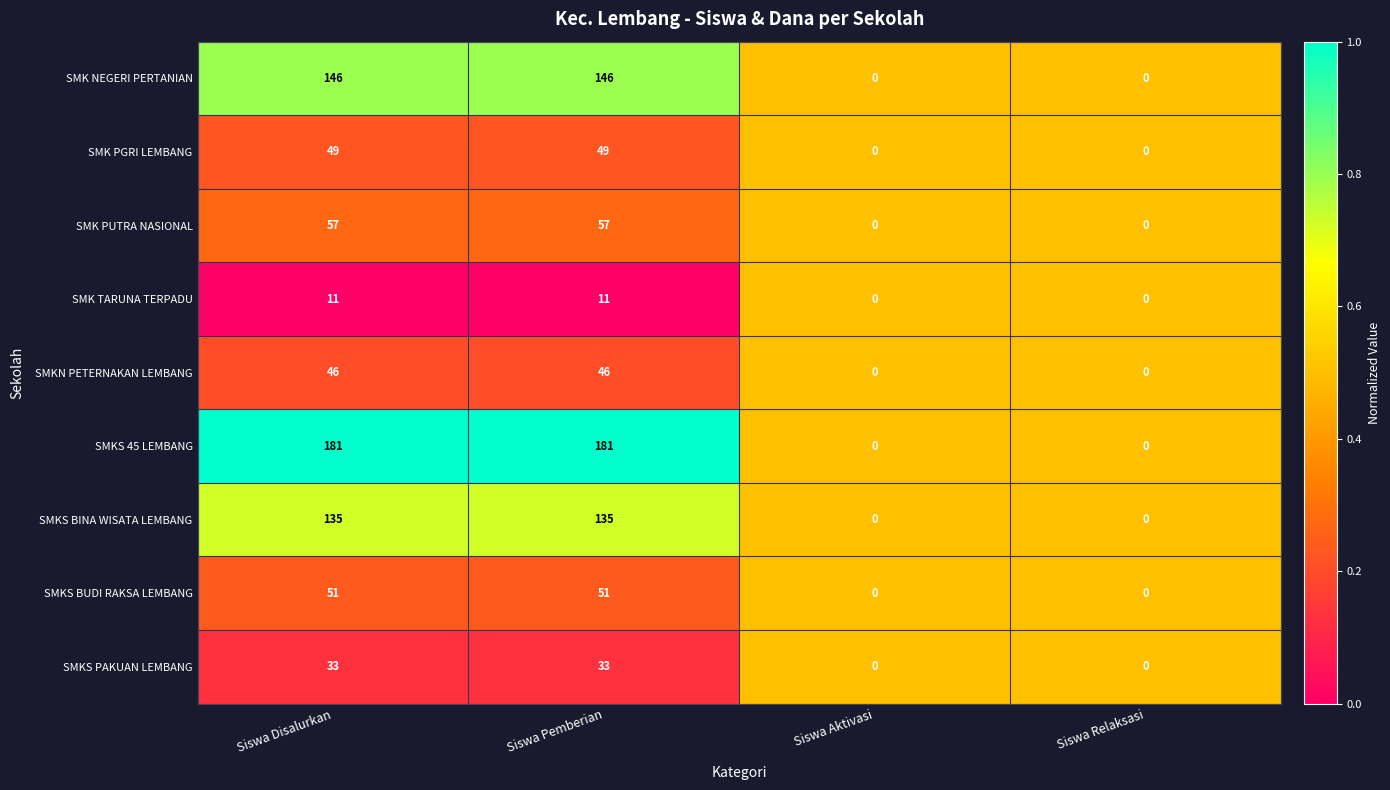

What is the difference between the maximum and minimum values in the SMKS BINA WISATA LEMBANG series?

135